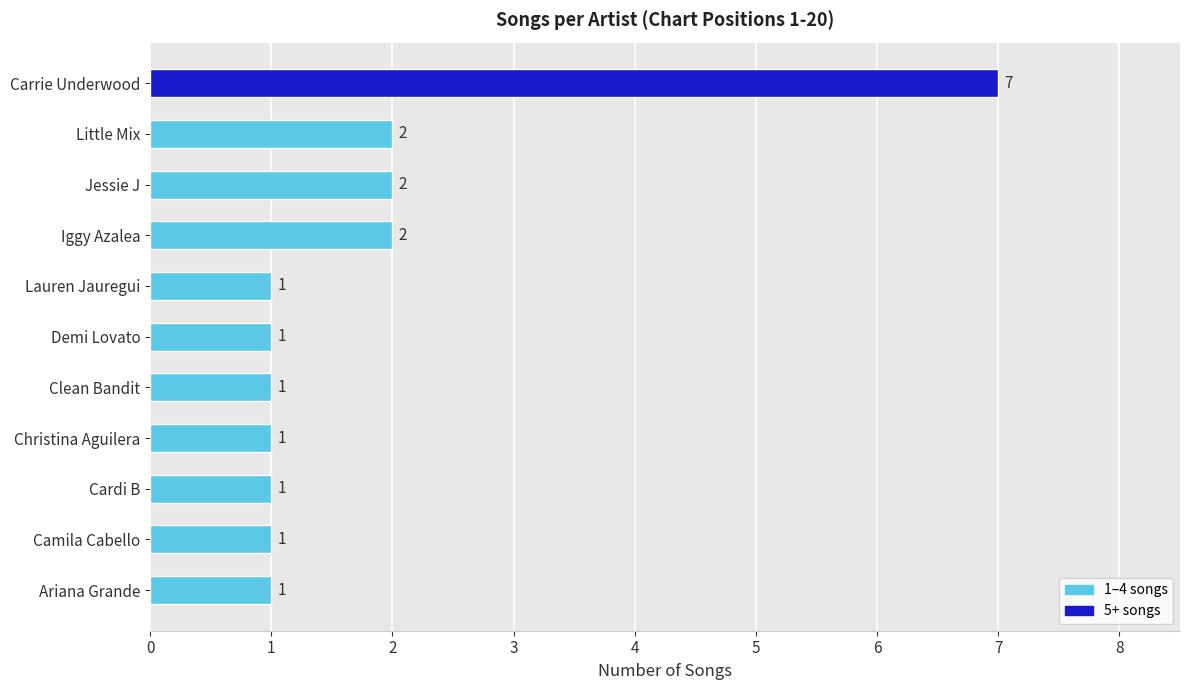

Does the chart contain stacked bars?

No